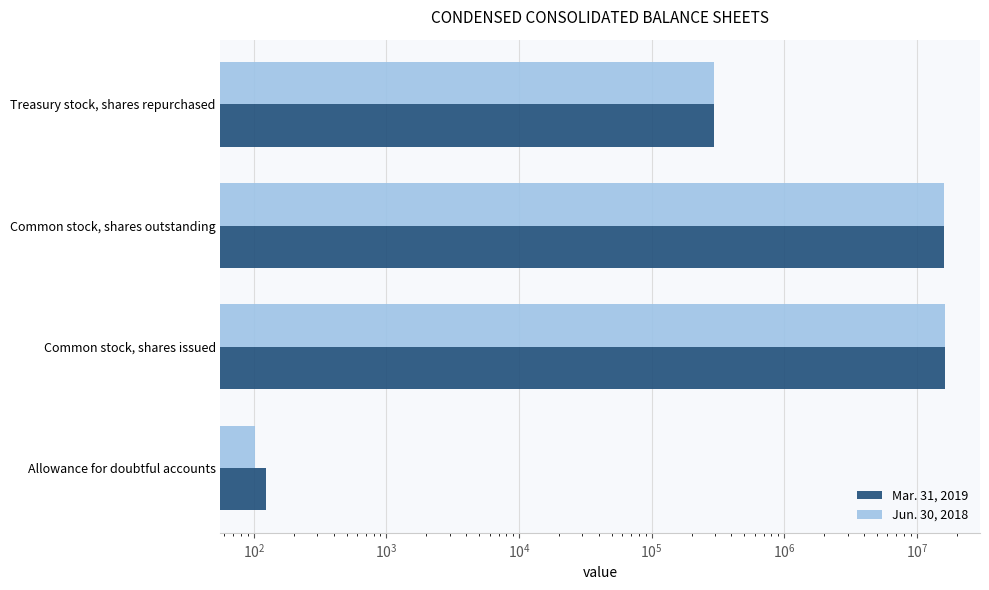

How many groups of bars are there?

4